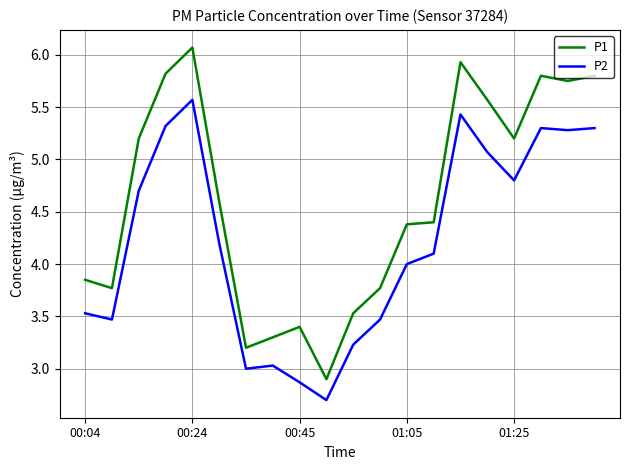

True or false: P2 and P1 intersect in this chart.

False